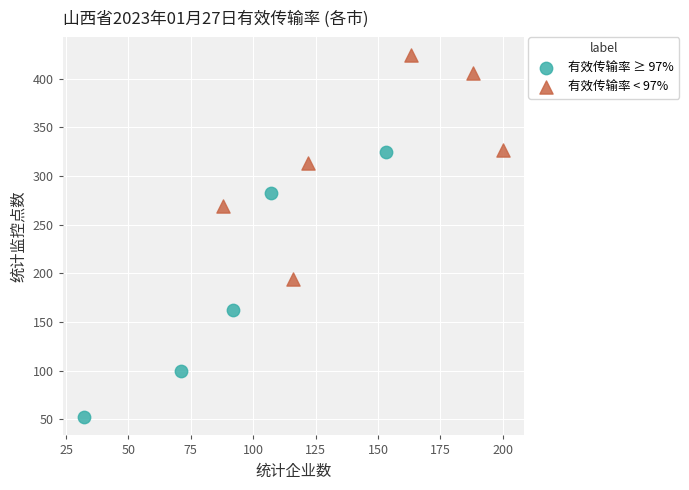

Which series has the widest spread of Y values?

有效传输率 ≥ 97%